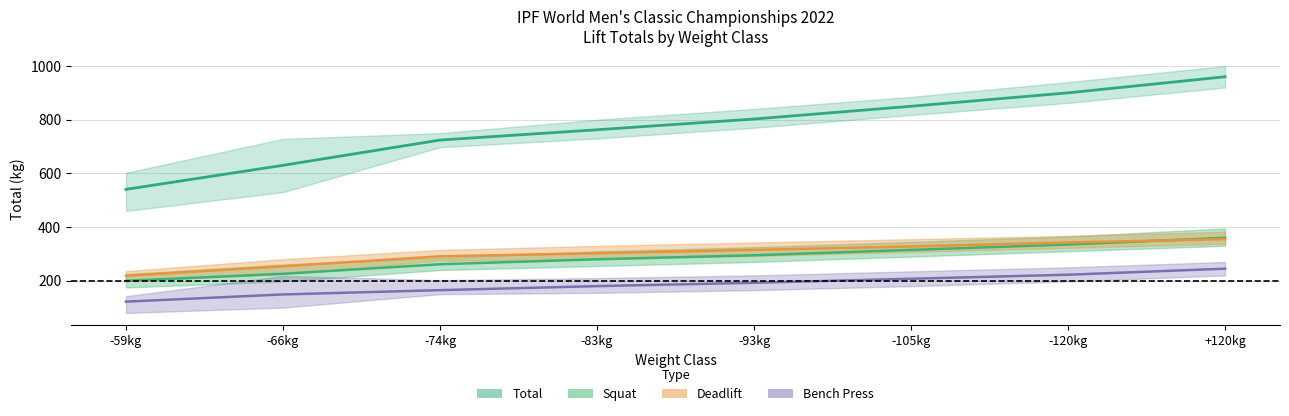

Is this an area chart (filled region under the line)?

No